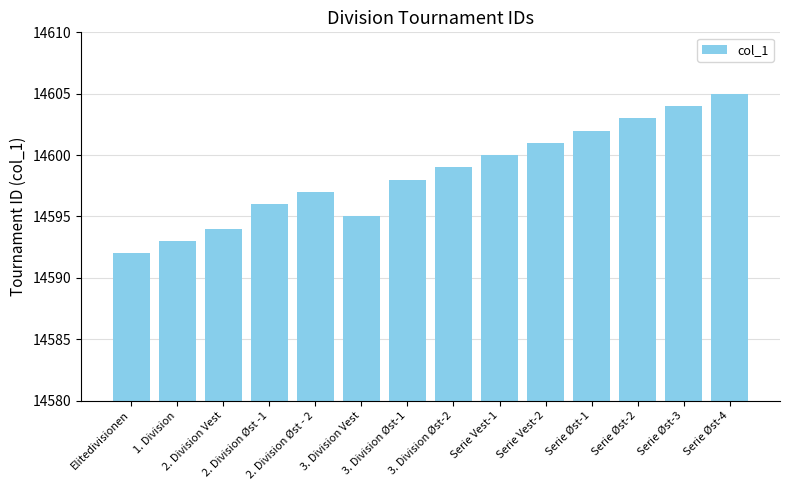

Reading left to right, extract all data points from this chart.

14592	14593	14594	14596	14597	14595	14598	14599	14600	14601	14602	14603	14604	14605